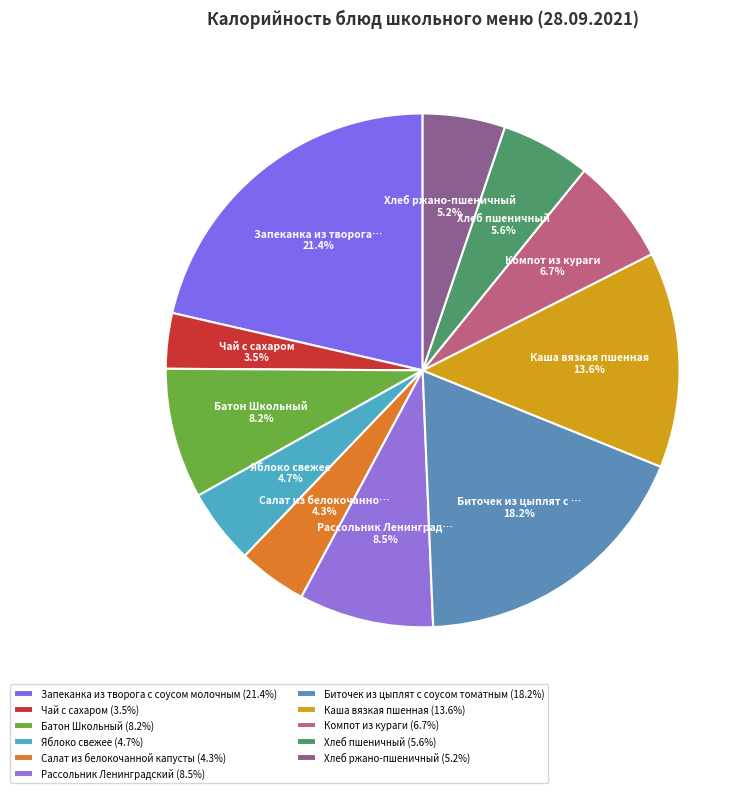

Count the number of slices in the pie.

11